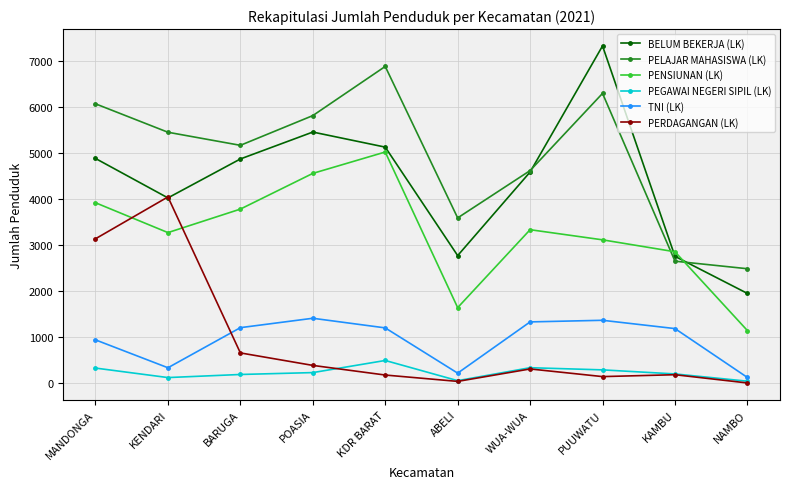

What is the sum of all PELAJAR MAHASISWA (LK) values?

48974